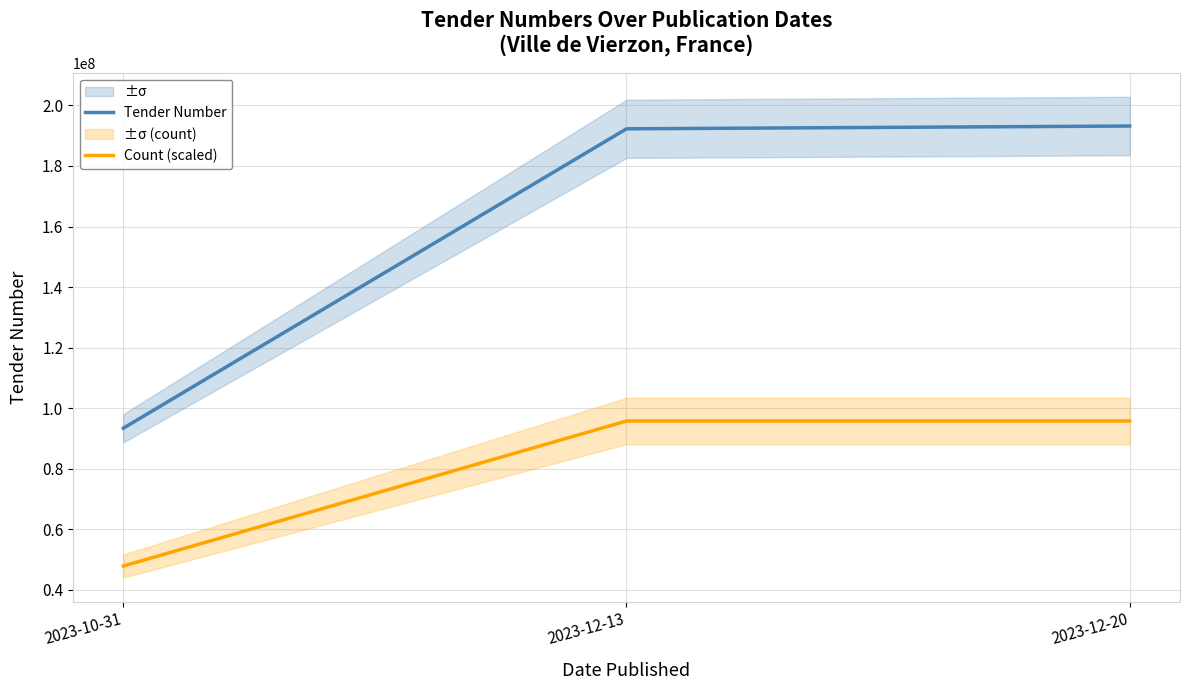

The value of Tender Number at 2023-12-13 is 192275981.0. True or false?

True